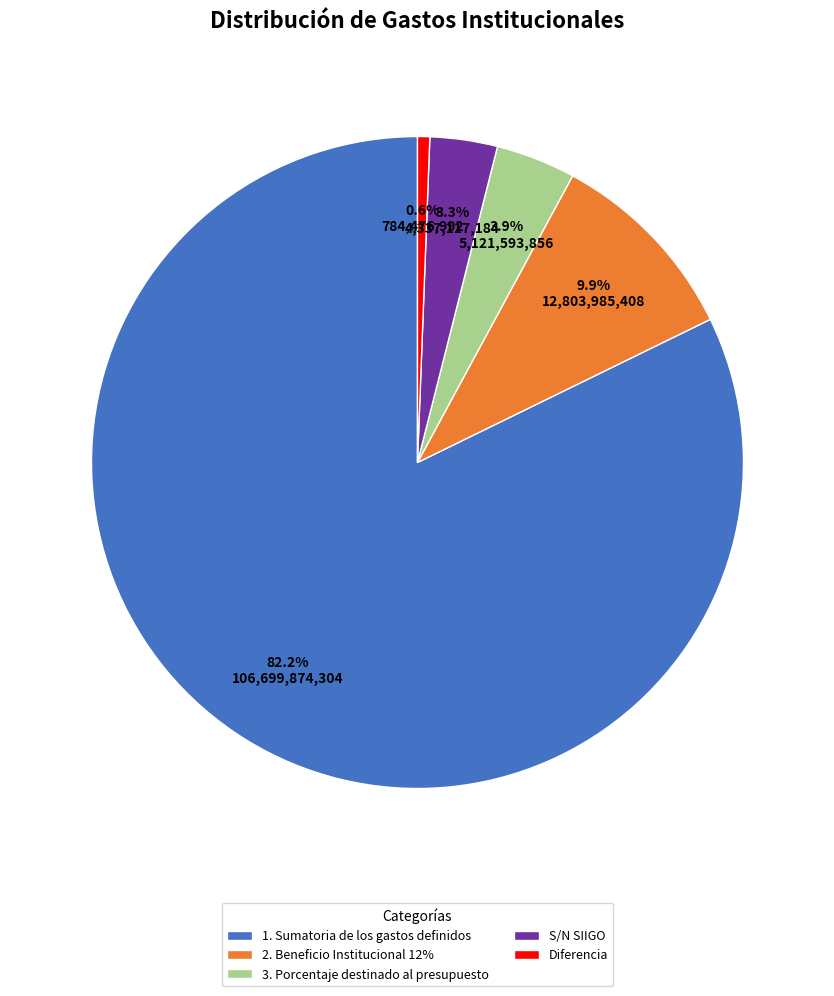

Rank the categories by value from lowest to highest.

Diferencia, S/N SIIGO, 3. Porcentaje destinado al presupuesto, 2. Beneficio Institucional 12%, 1. Sumatoria de los gastos definidos